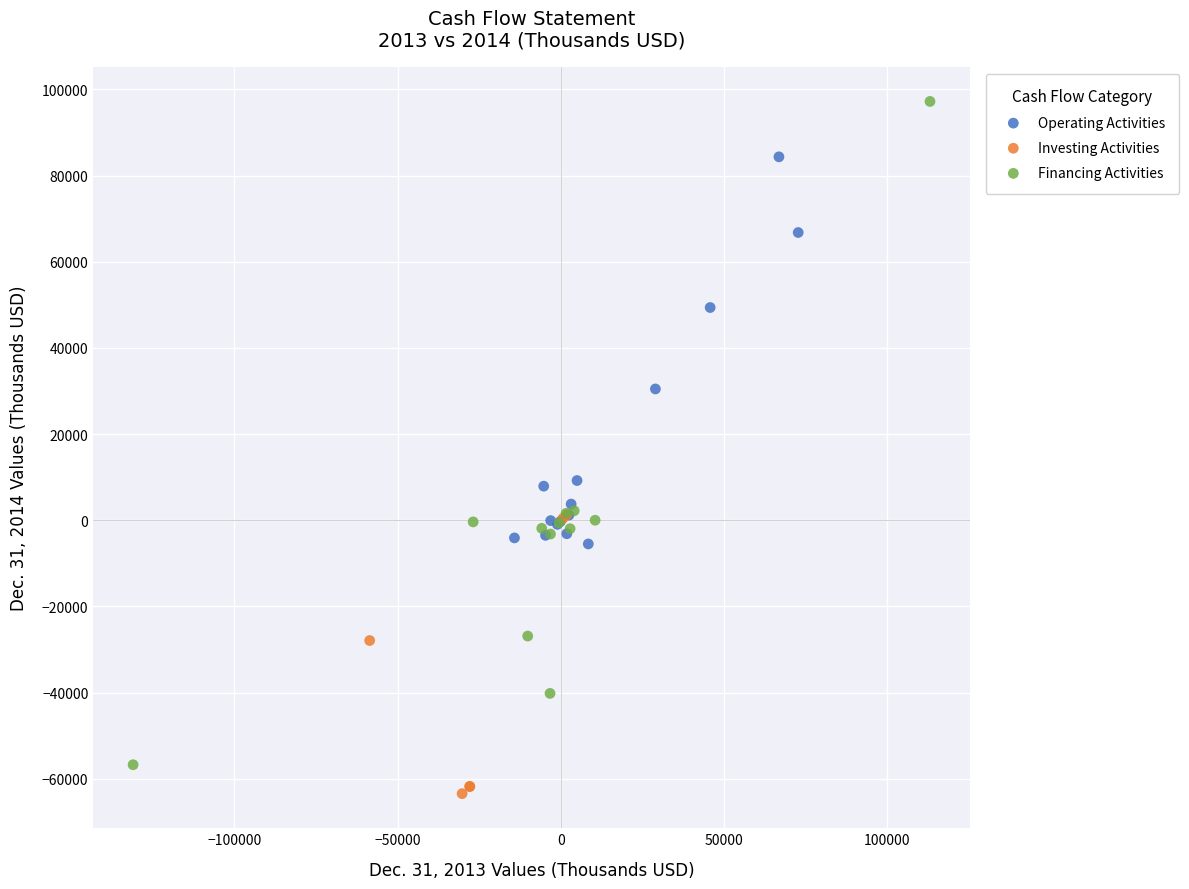

Which series contains the highest Y value?

Financing Activities